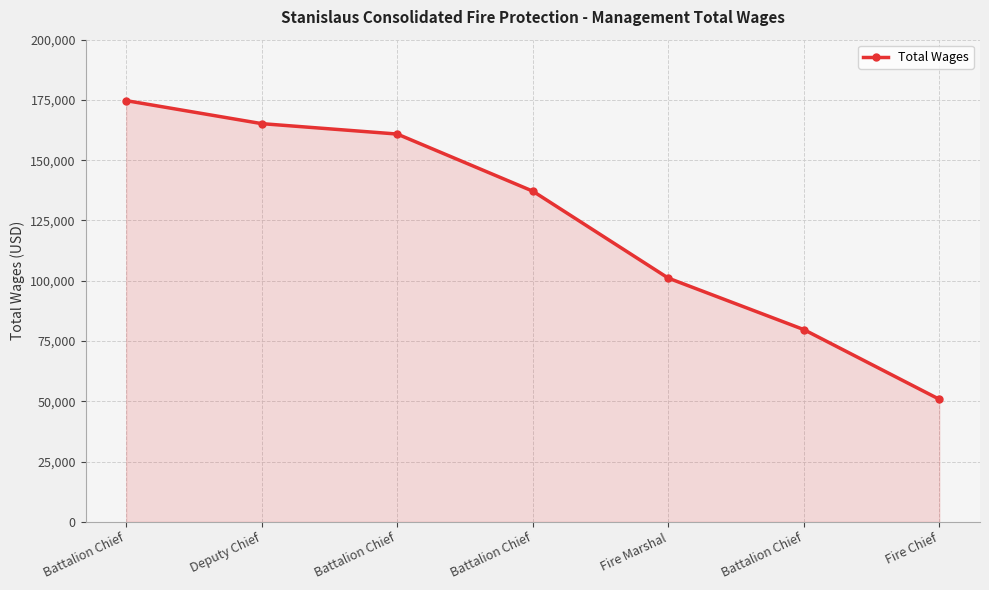

What is the label of the 1st point from the right?

Fire Chief